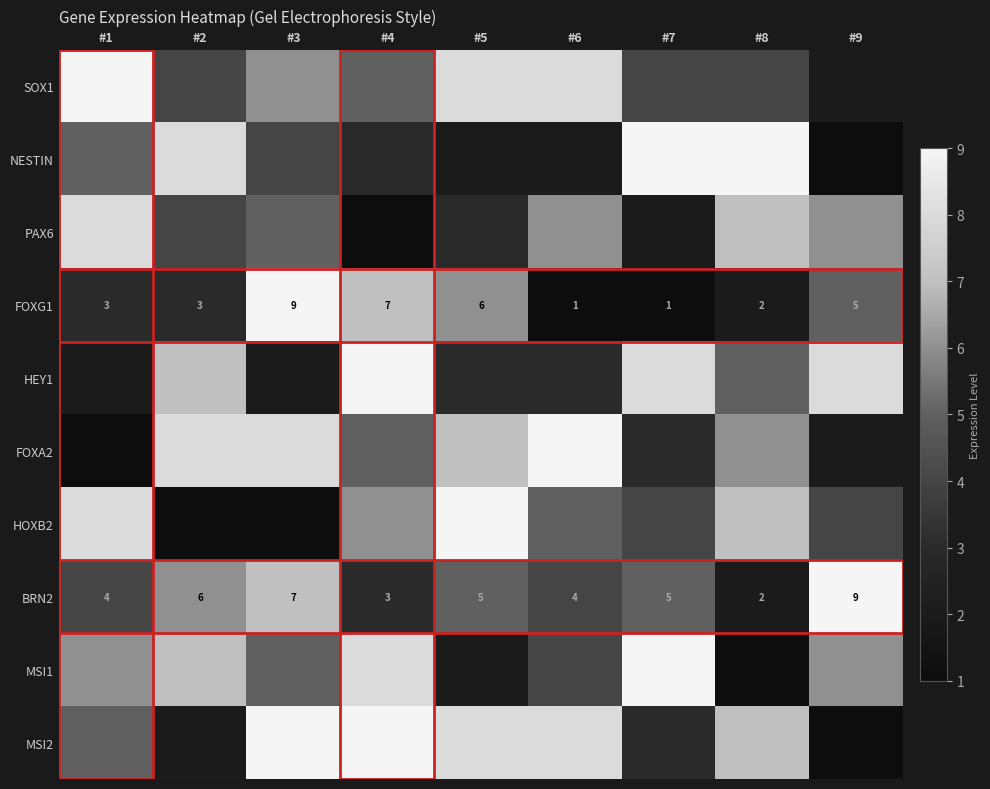

What is the difference between the second highest and minimum values in the FOXG1 series?

6